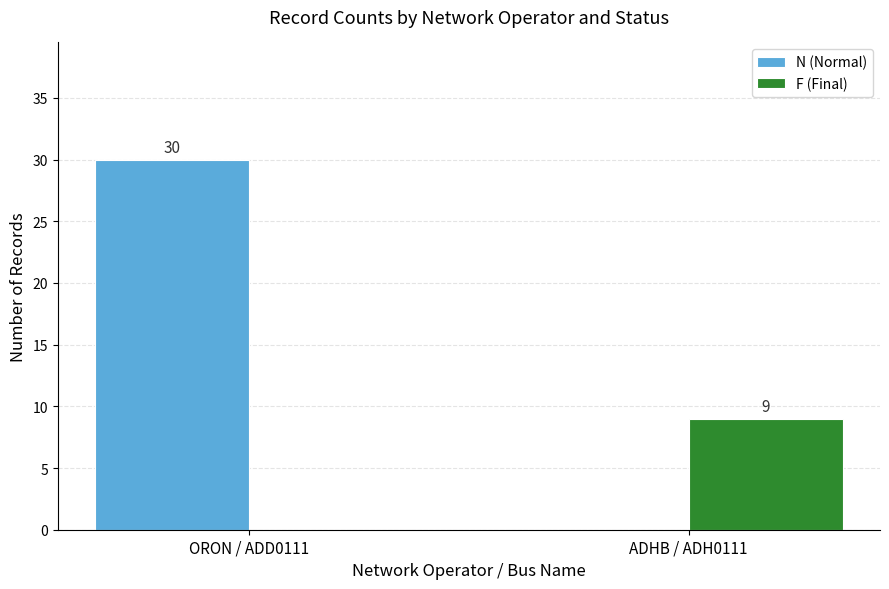

Are the bars horizontal?

No